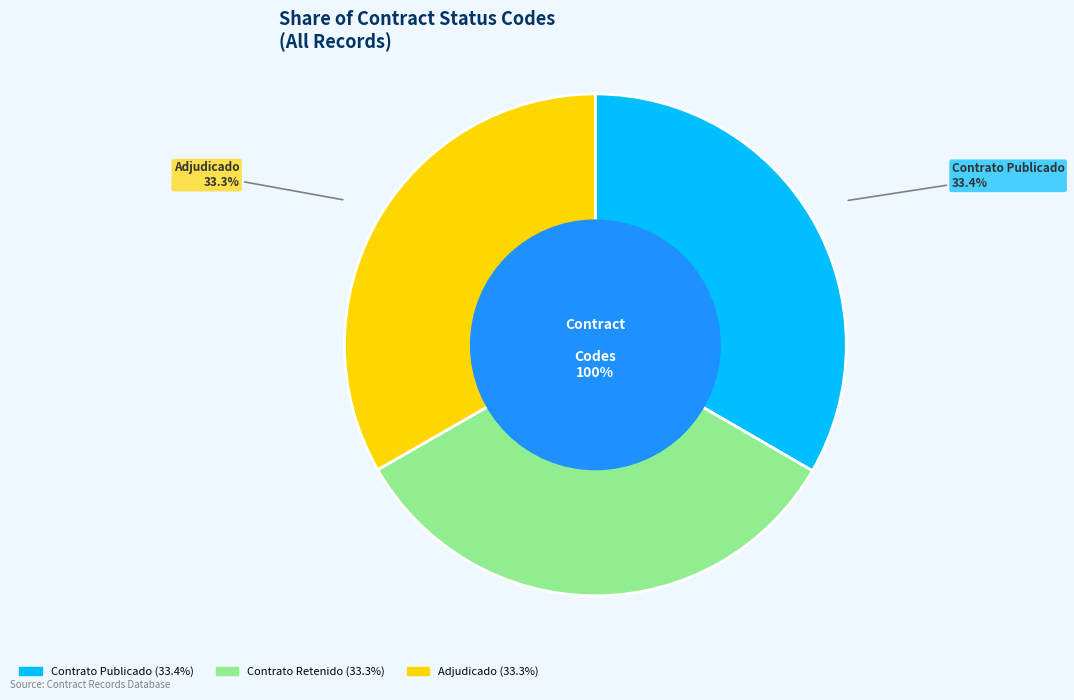

Is it true that PUBC is 20% of the pie?

False